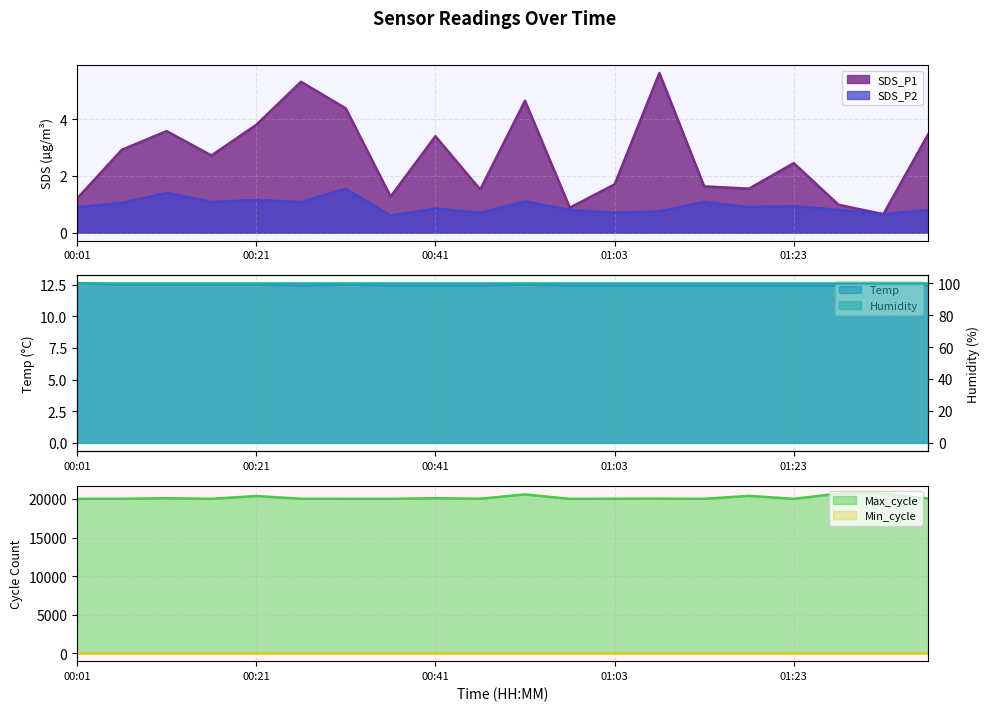

List the labels in order of SDS_P2 value, smallest first.

00:36, 01:33, 00:46, 01:03, 01:08, 00:58, 01:28, 01:38, 00:41, 00:01, 01:18, 01:23, 00:06, 00:16, 00:26, 01:13, 00:51, 00:21, 00:11, 00:31